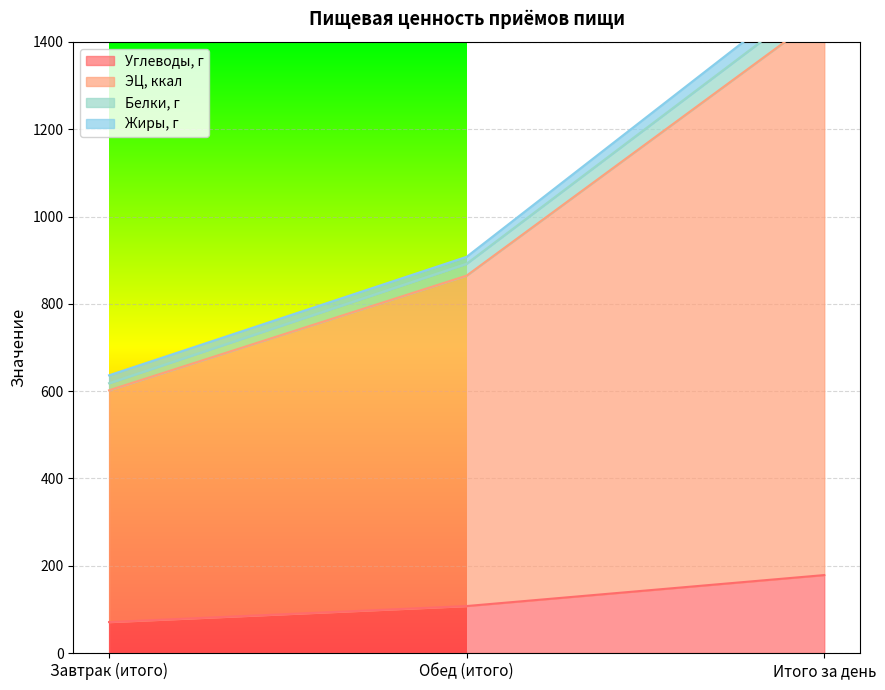

How many categories are shown in the chart?

3